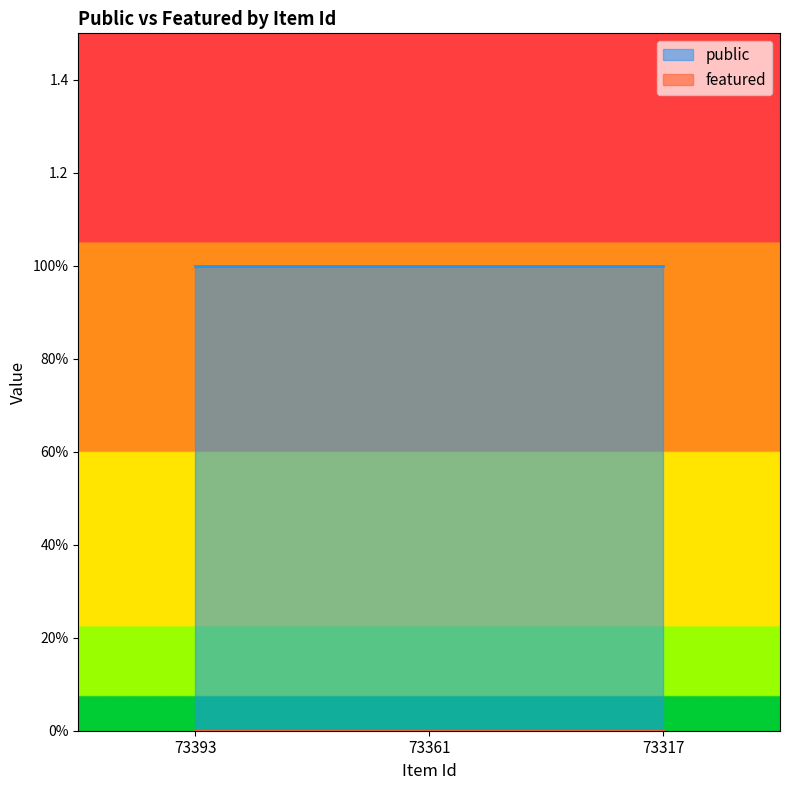

What value does the public series have at 73361?

1